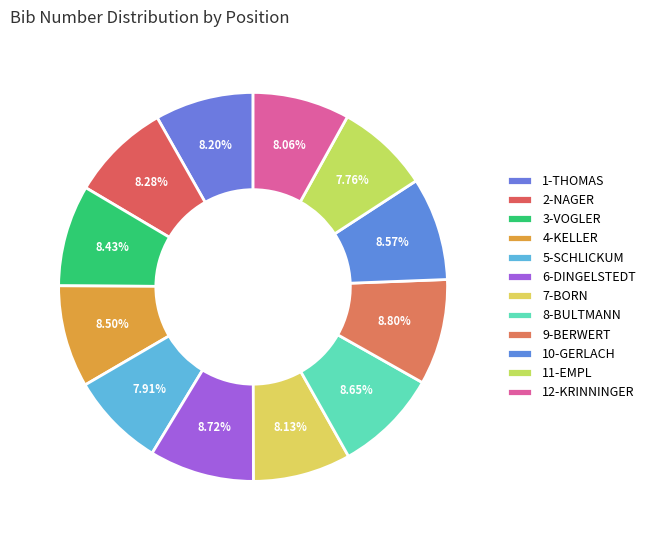

What is the ratio of the value at 7-BORN to the value at 6-DINGELSTEDT?

0.9